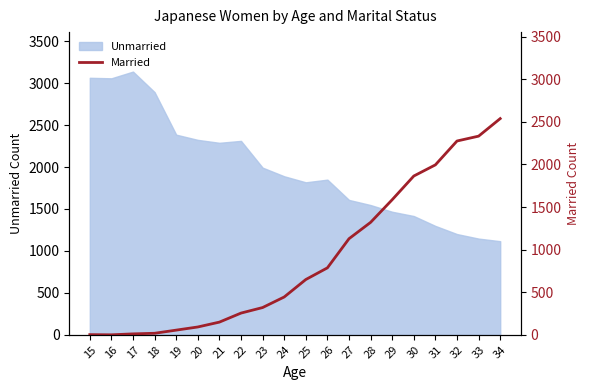

Reading left to right, list all the values displayed in this chart.

15=2	16=0	17=11	18=18	19=55	20=92	21=149	22=255	23=320	24=444	25=649	26=786	27=1128	28=1320	29=1586	30=1864	31=1995	32=2275	33=2332	34=2538